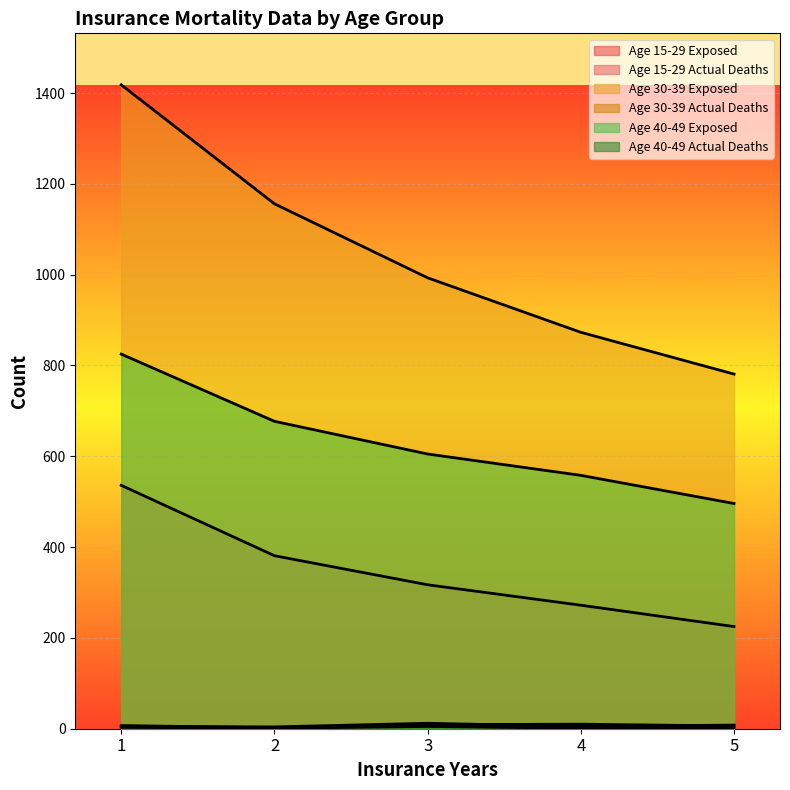

At which category does Age 40-49 Actual Deaths reach its first local valley?

2